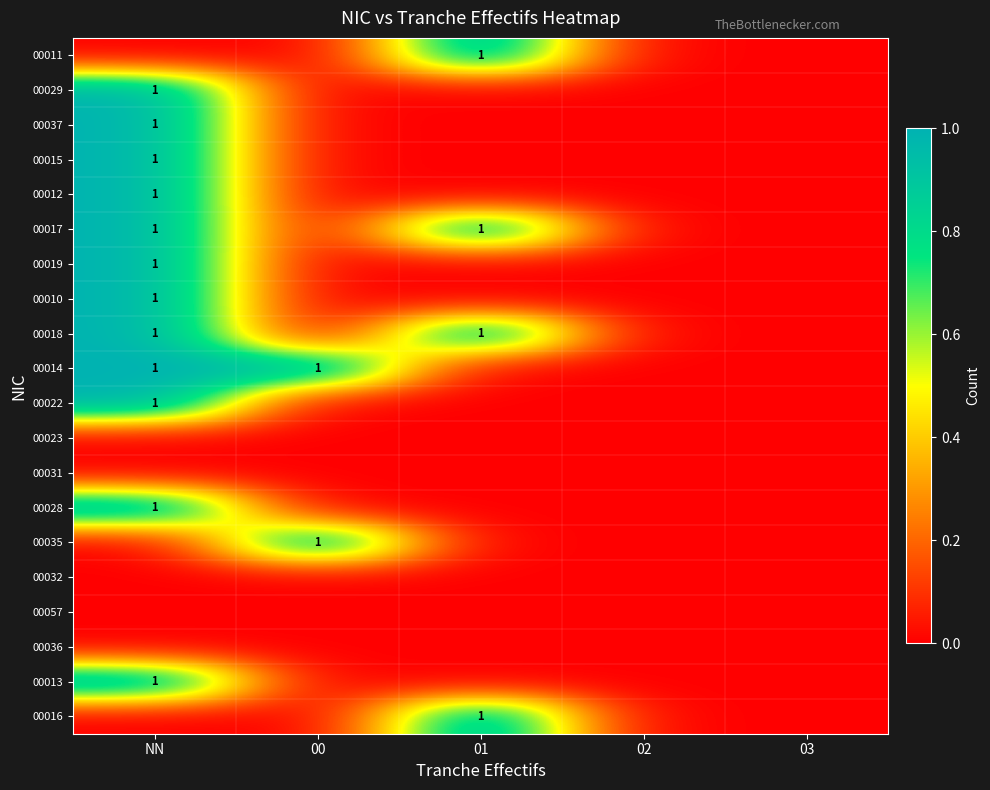

The value of 00017 at NN is 1. True or false?

True